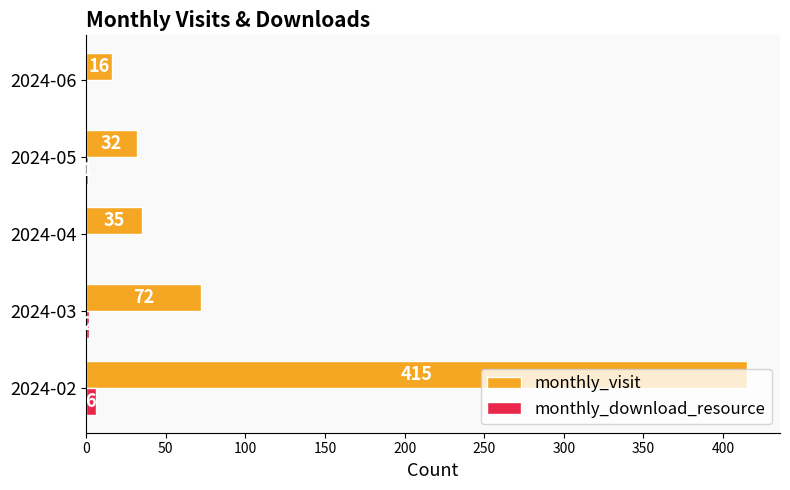

What are all the series names shown in the legend?

monthly_visit, monthly_download_resource